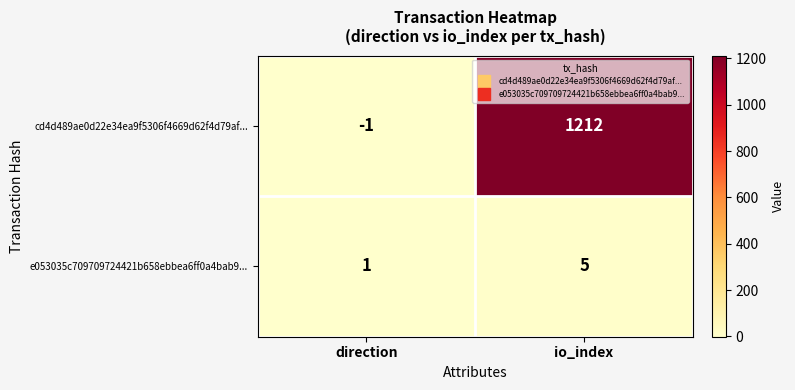

What is the approximate value of e053035c709709724421b658ebbea6ff0a4bab9... at io_index?

5